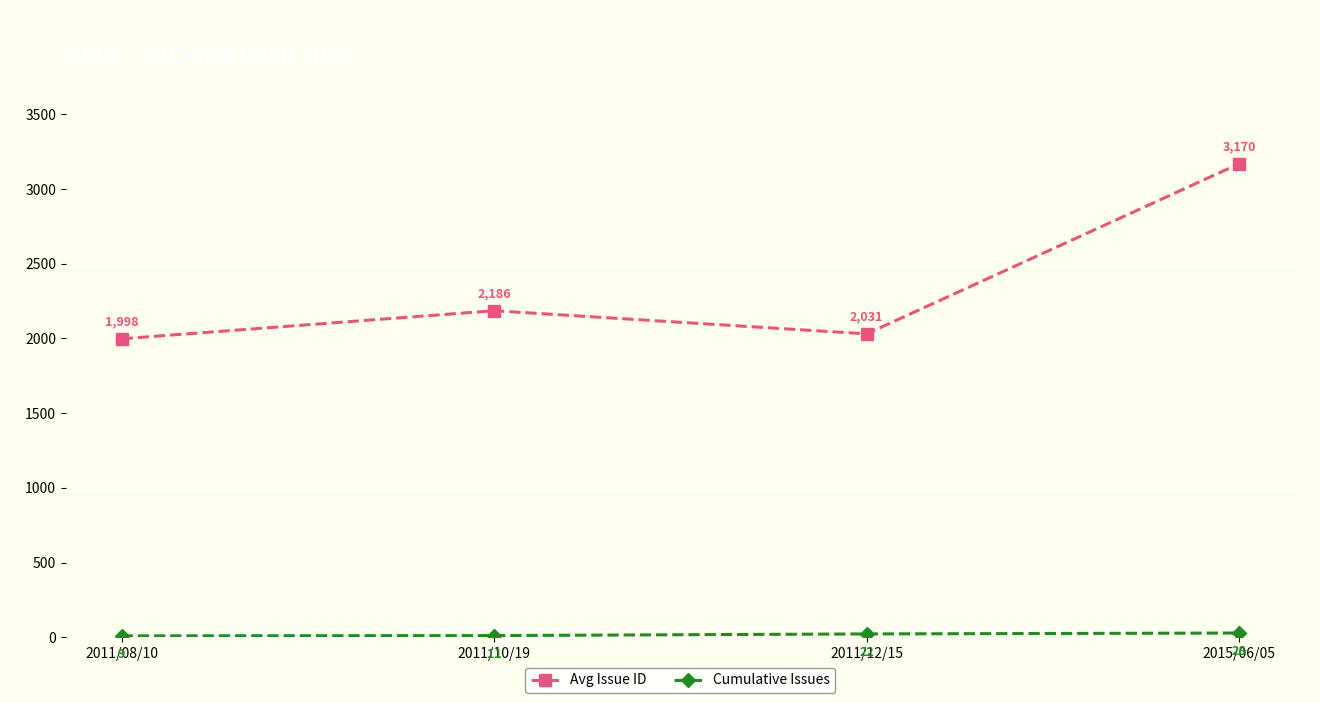

What is the difference between the second highest and second lowest values in the Avg Issue ID series?

155